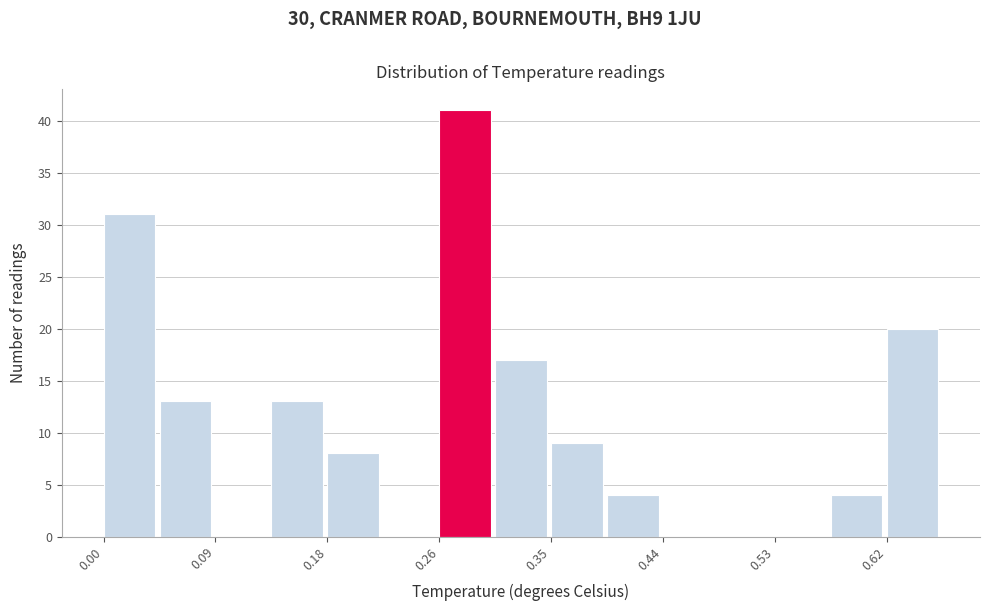

How tall is the bar that spans 0.264 to 0.308 on the x-axis? Neither the bar edges nor the heights are printed on the chart, so give them approximately, as read against the axes.

41